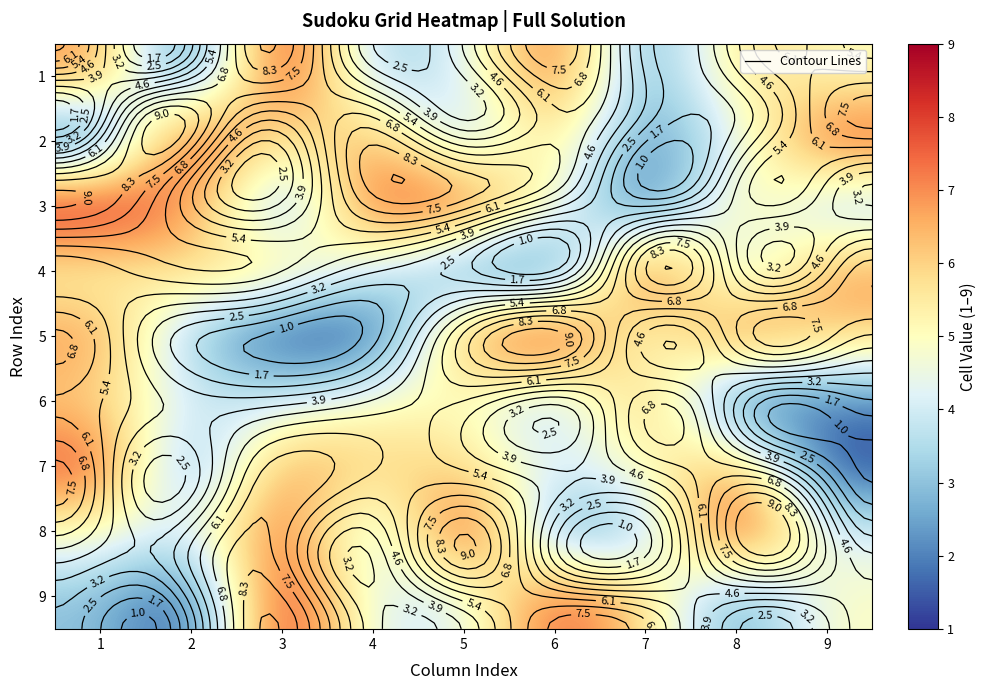

Is it true that 9 equals 2 at 2?

False